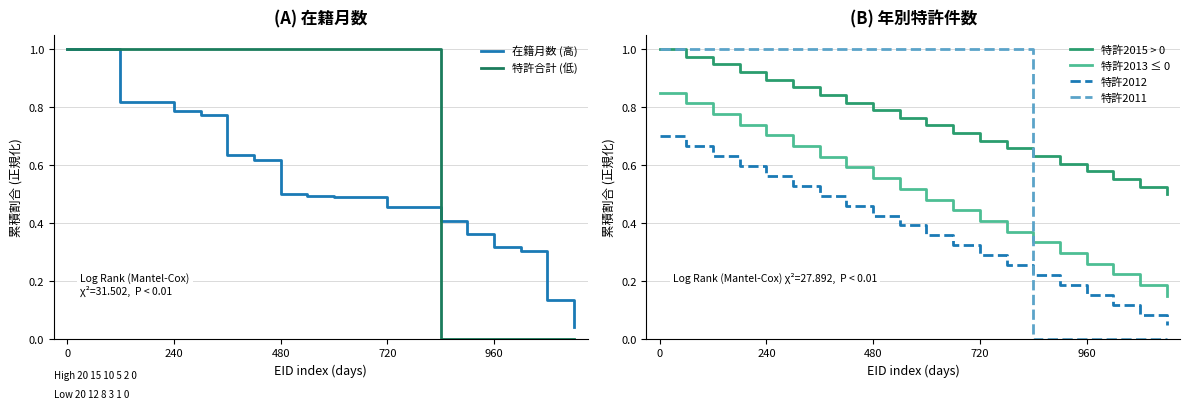

True or false: 特許2012 has more than 1 interior local peaks.

False